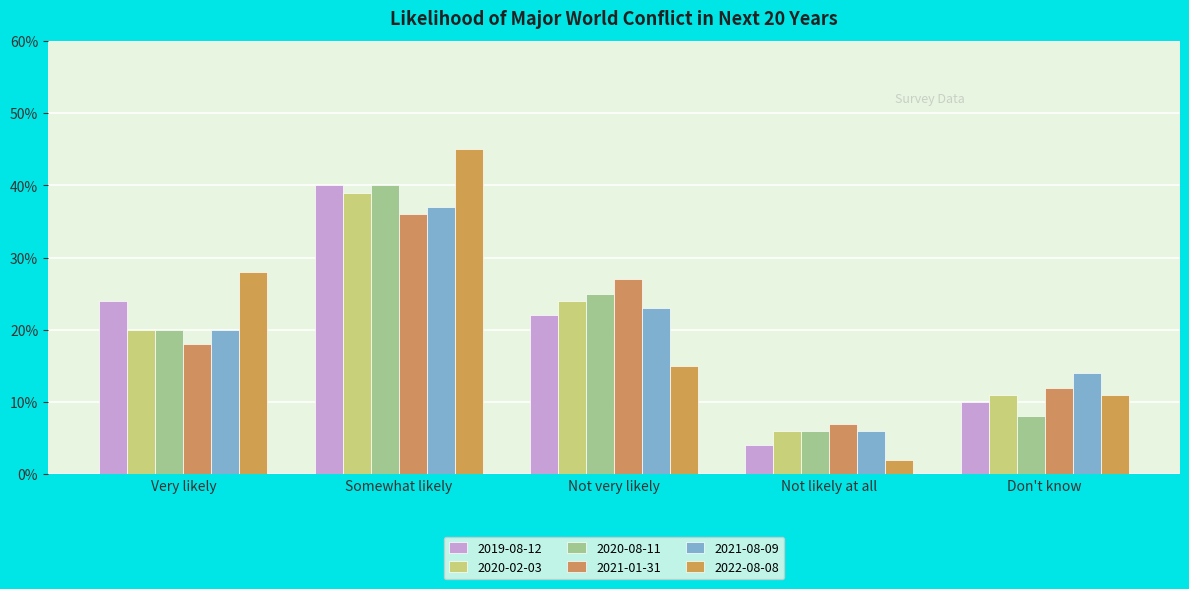

Does the chart contain stacked bars?

No